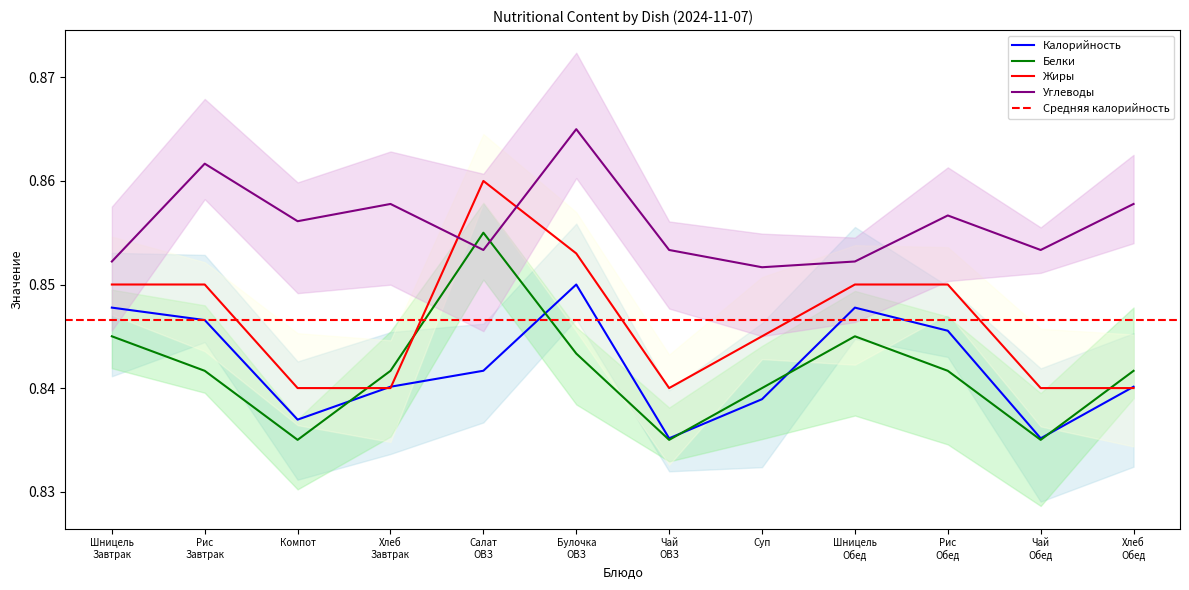

Does the chart have visible grid lines?

No